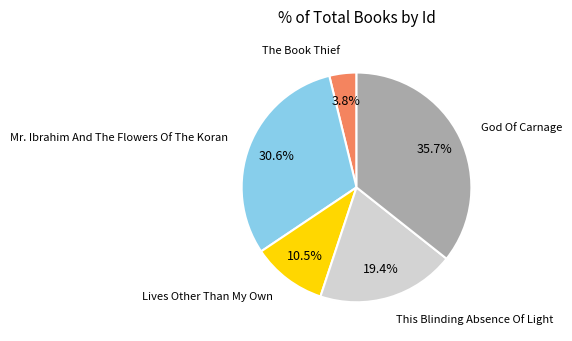

Is there a majority slice in this chart?

No